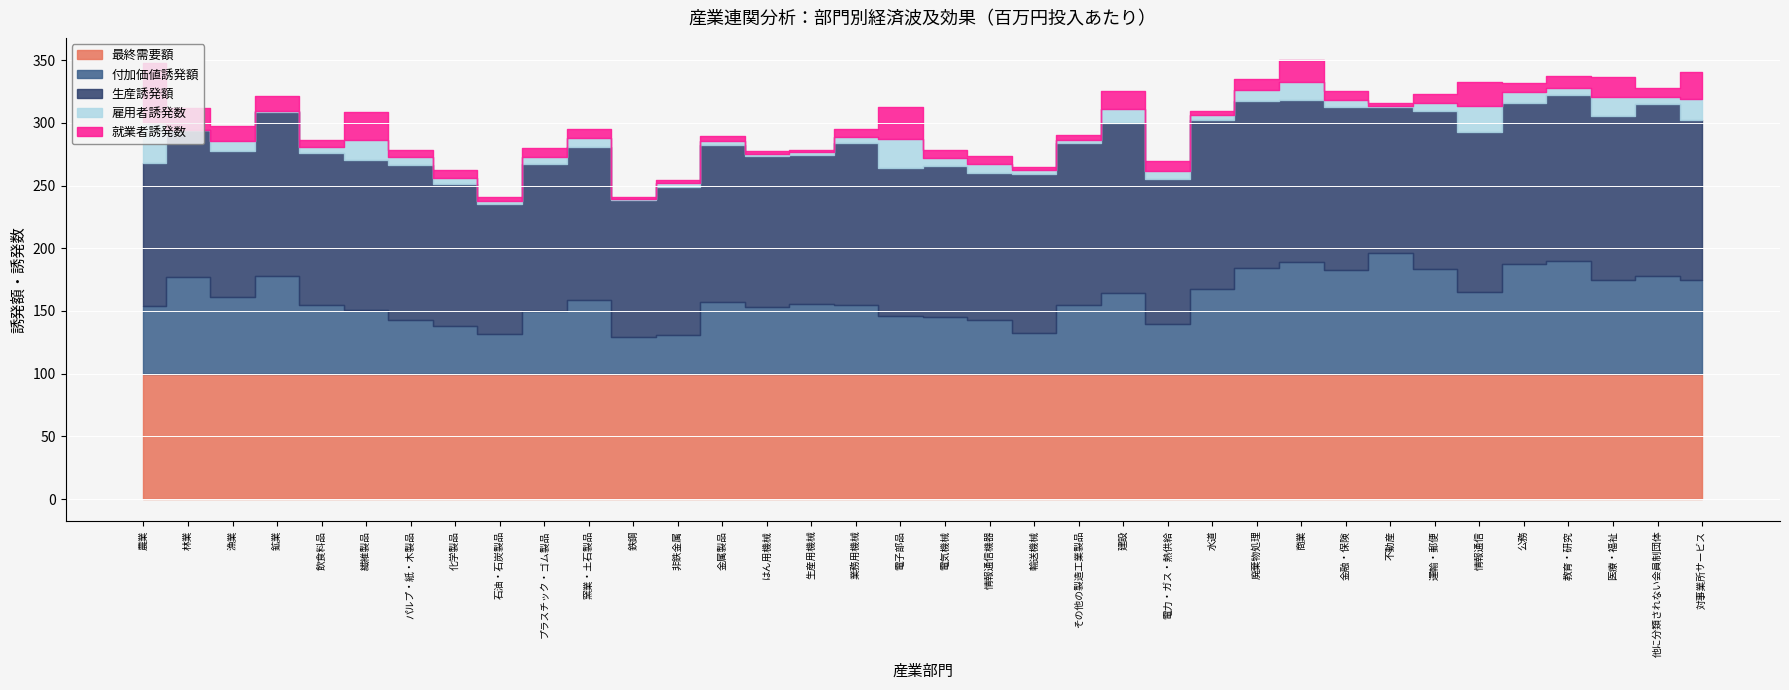

What is the value of the 付加価値誘発額 point at the 36th from the left?

75.0